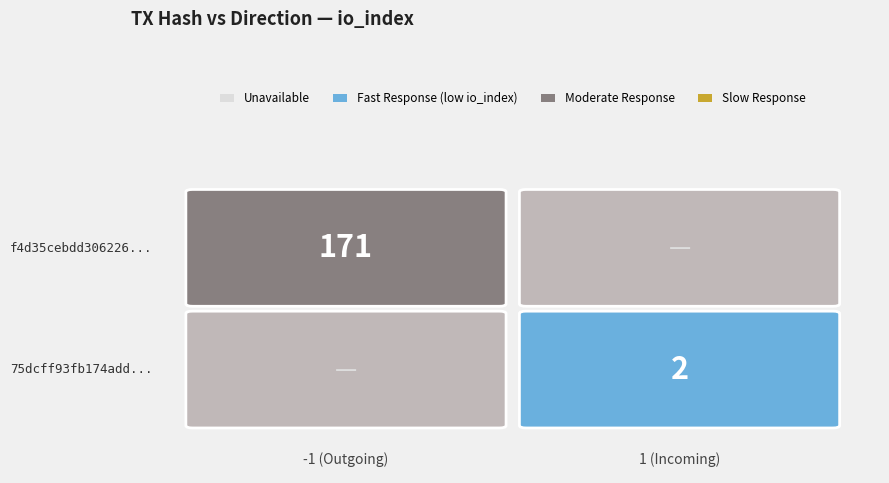

Reading left to right, list all the values displayed in this chart.

f4d35cebdd306226dfdd0b325939ab592a2986a: direction=-1	io_index=171
75dcff93fb174addd81c7e111fc685bb81f317a: direction=1	io_index=2